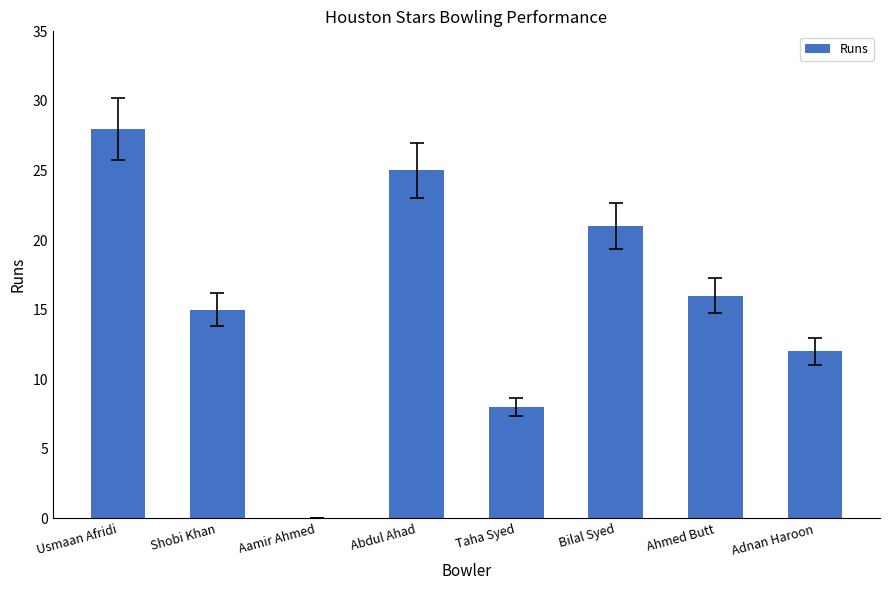

What is the sum of the values at Adnan Haroon and Abdul Ahad?

37